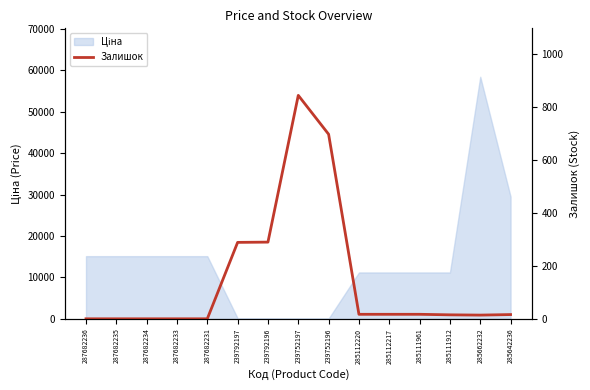

Which category has the highest value across all series?

239752197